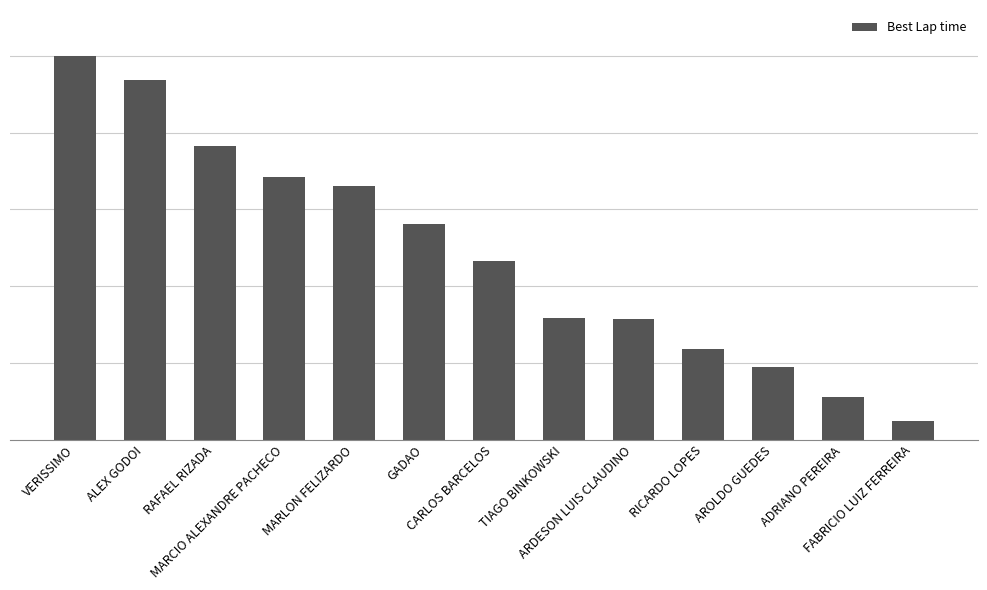

Does the chart contain any negative values?

No